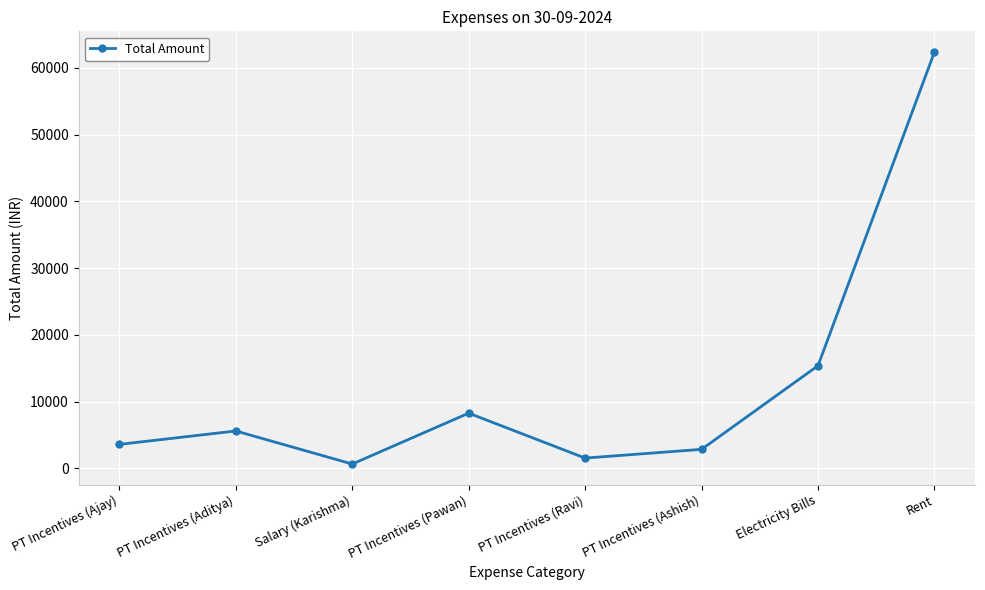

How many interior local peaks (higher than both neighbors) does the data have?

2